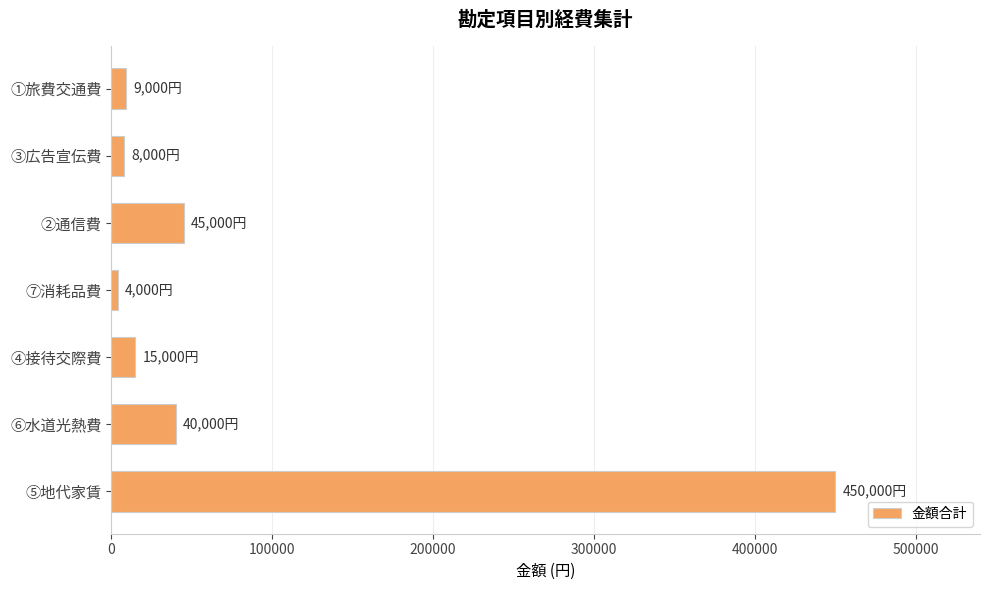

What is the sum of all values?

571000